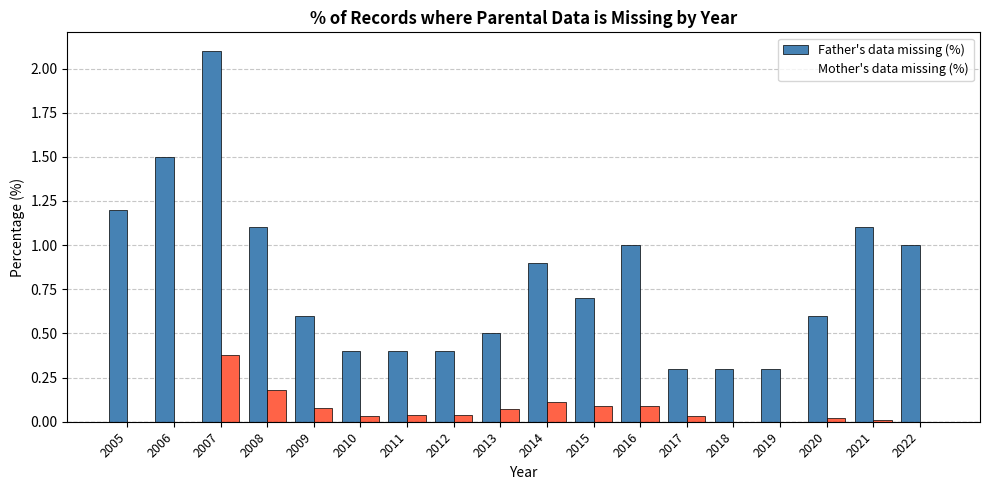

Which series has the largest total across all categories?

Father's data missing (%)